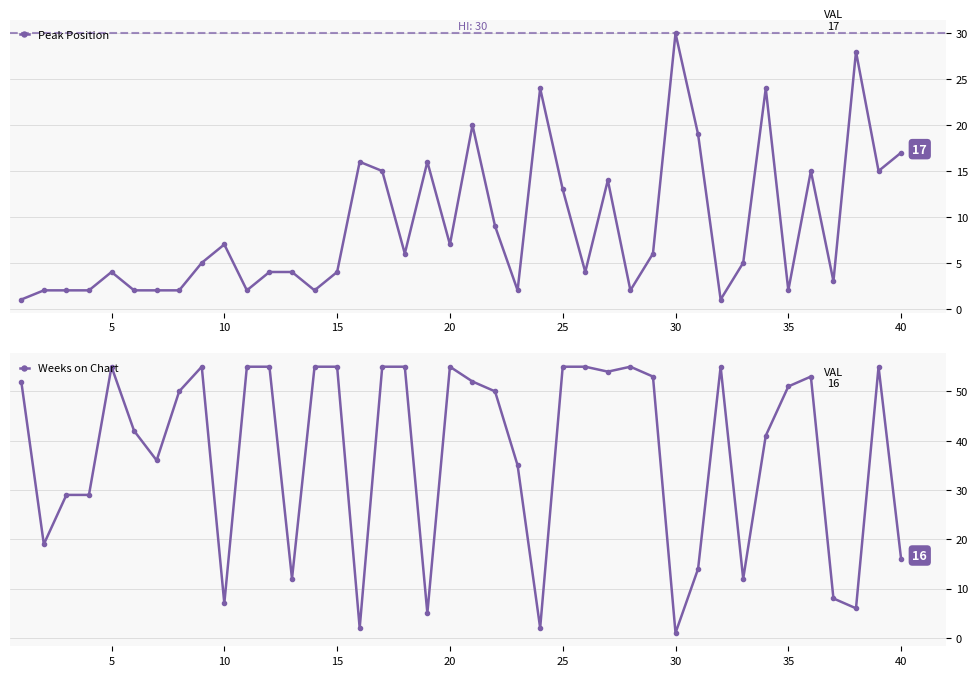

At which label does Peak Position reach its peak?

30